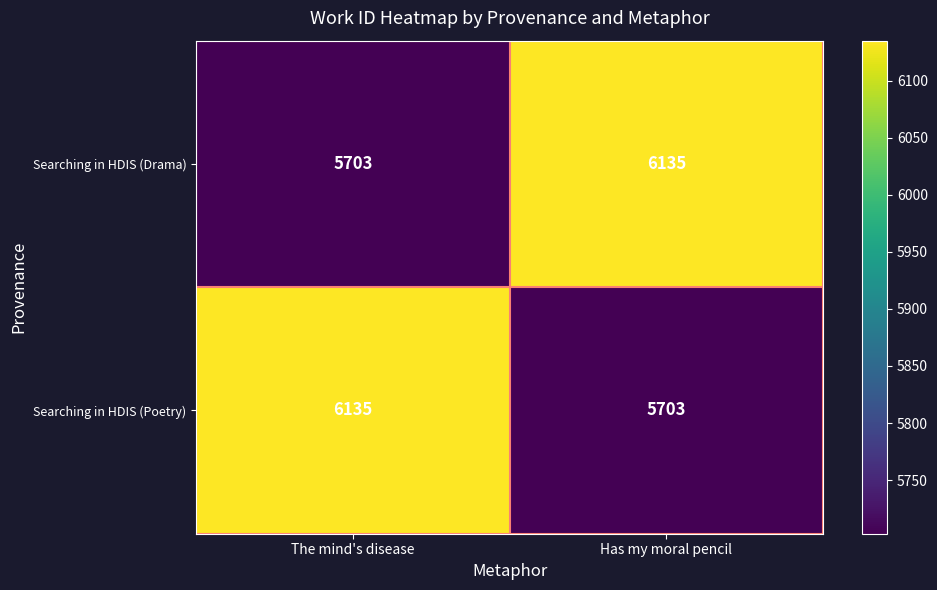

What is the greatest value displayed?

6135